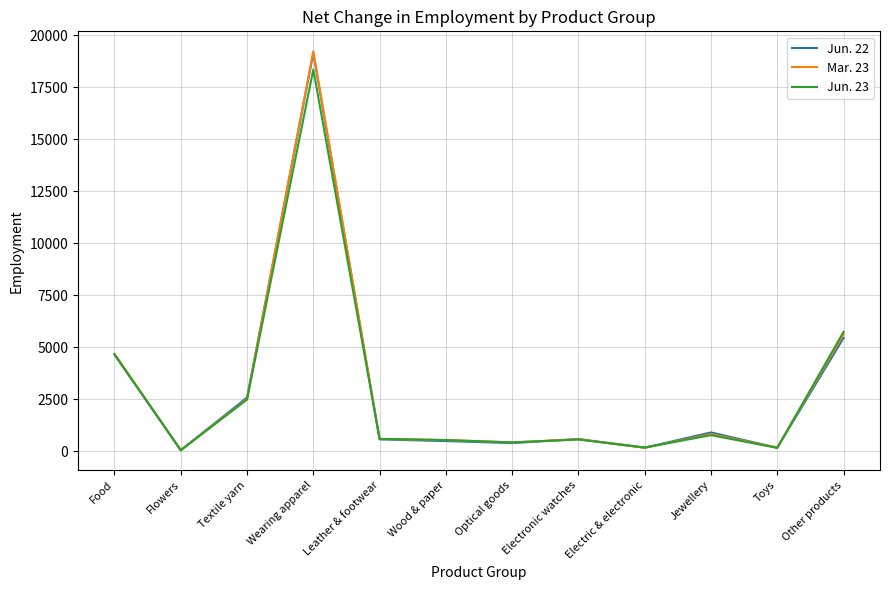

Does the chart have visible grid lines?

Yes